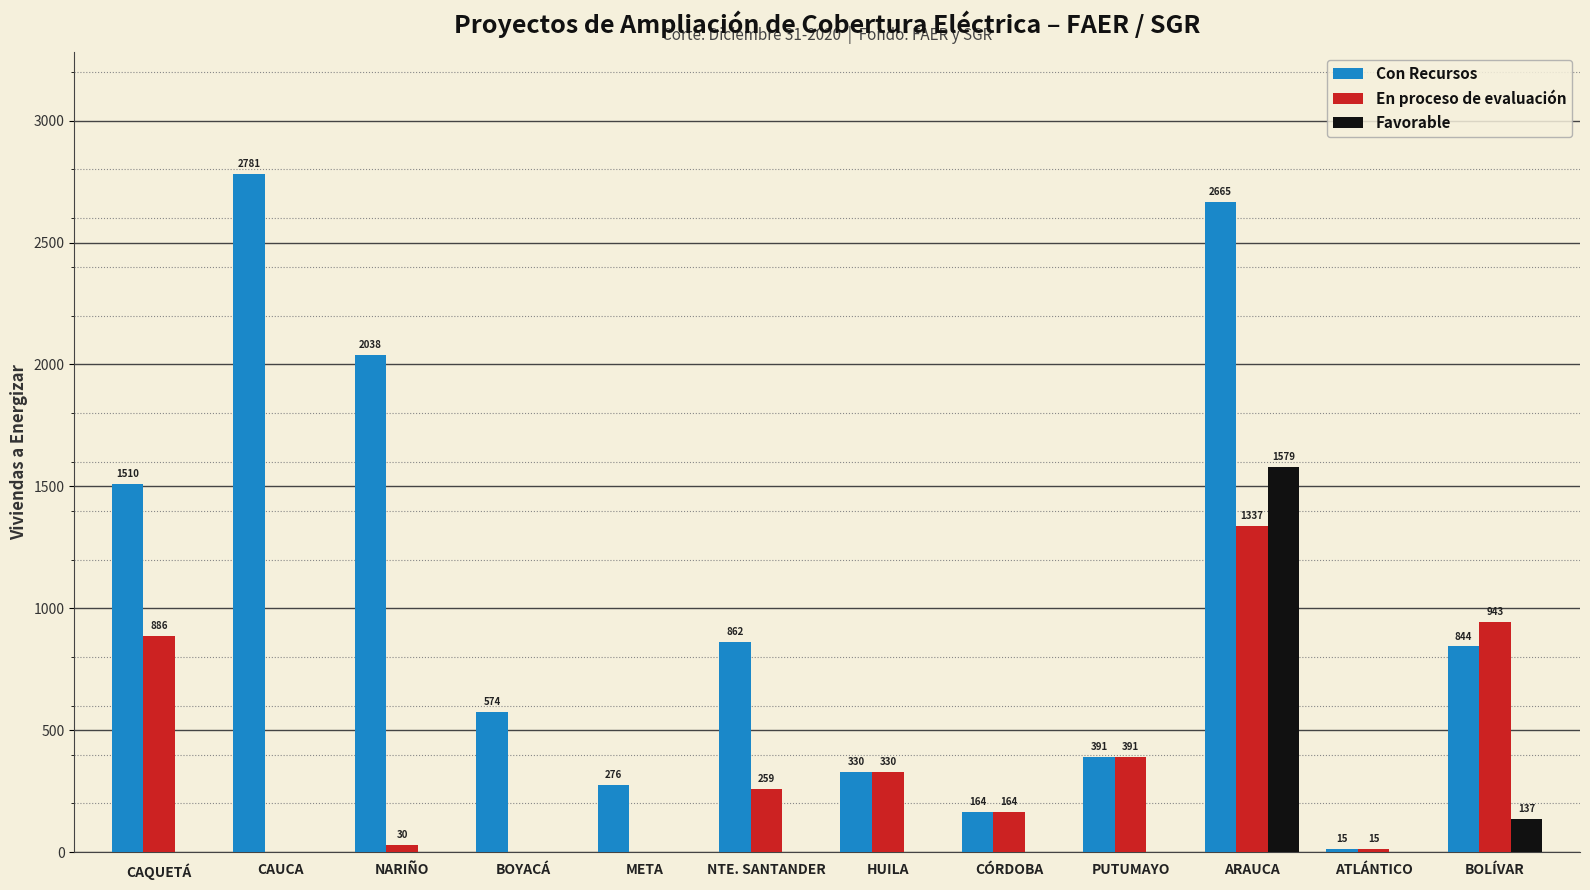

How many positive values does the Favorable series have?

2